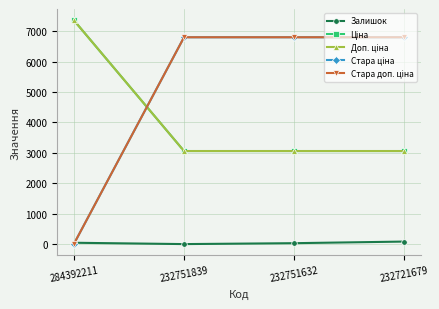

What is the minimum value for Залишок?

1.0